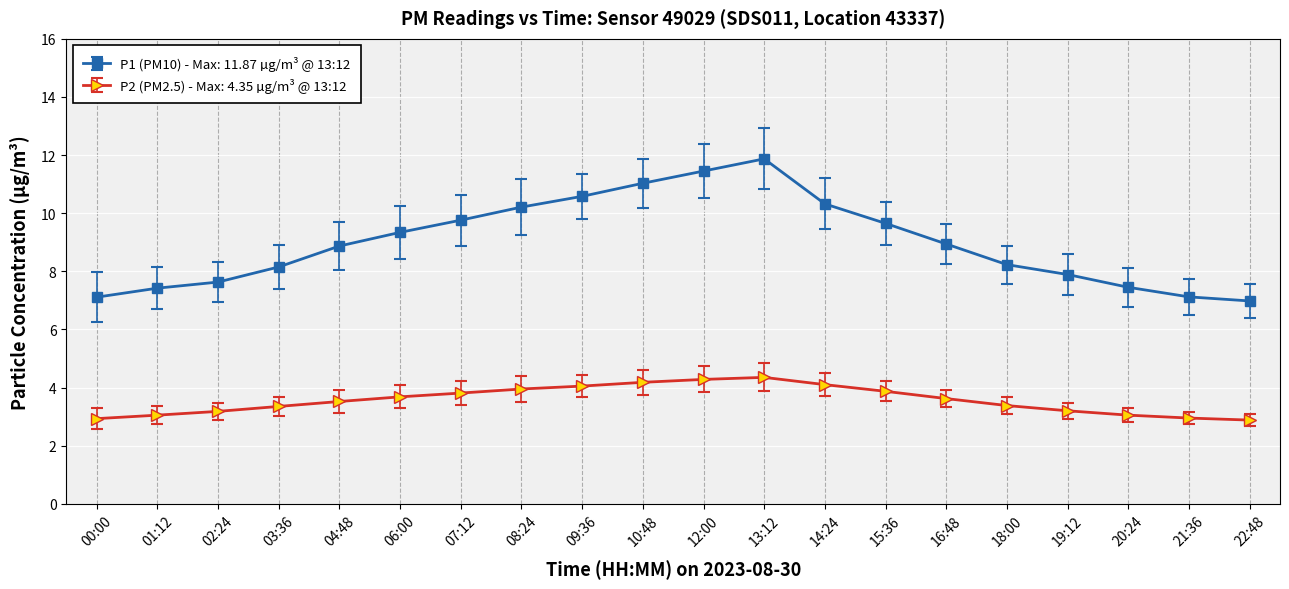

True or false: P2 (PM2.5) - Max: 4.35 µg/m³ @ 13:12 and P1 (PM10) - Max: 11.87 µg/m³ @ 13:12 intersect in this chart.

False